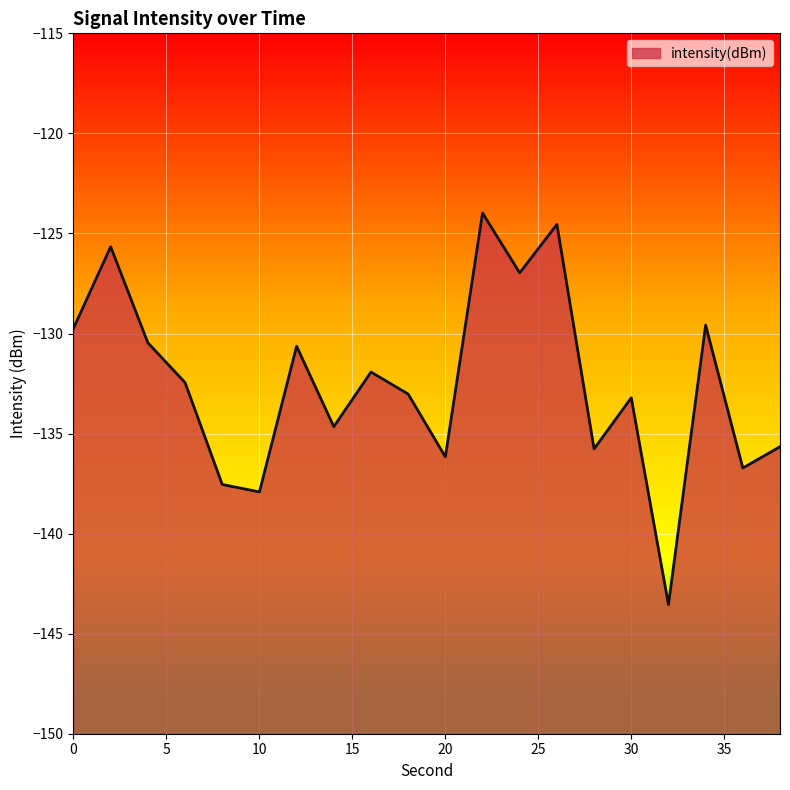

List the labels in order of value, largest first.

22, 26, 2, 24, 34, 0, 4, 12, 16, 6, 18, 30, 14, 38, 28, 20, 36, 8, 10, 32